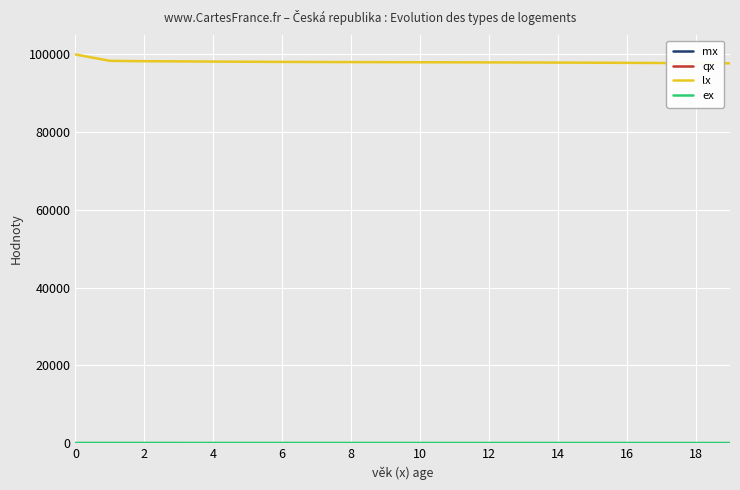

How many lines are shown in the chart?

4